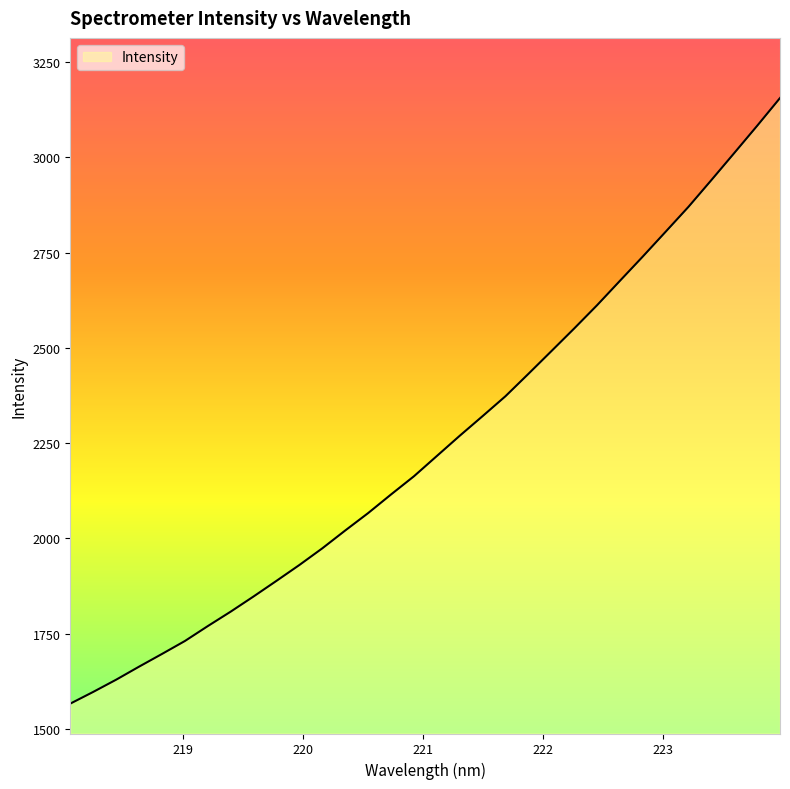

How many categories are shown in the chart?

32